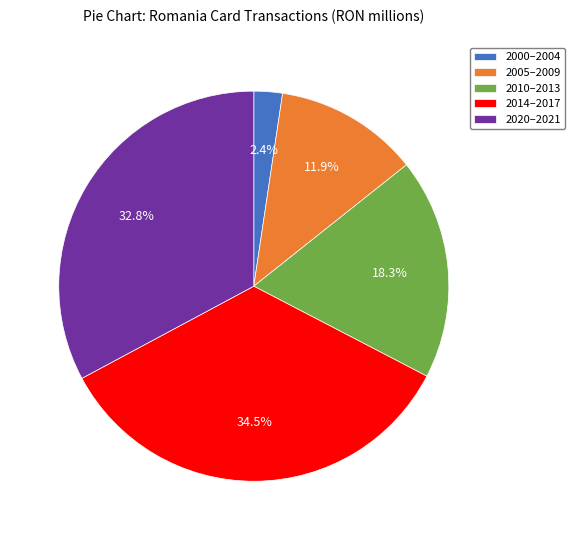

Rank the categories by value from lowest to highest.

2000–2004, 2005–2009, 2010–2013, 2020–2021, 2014–2017